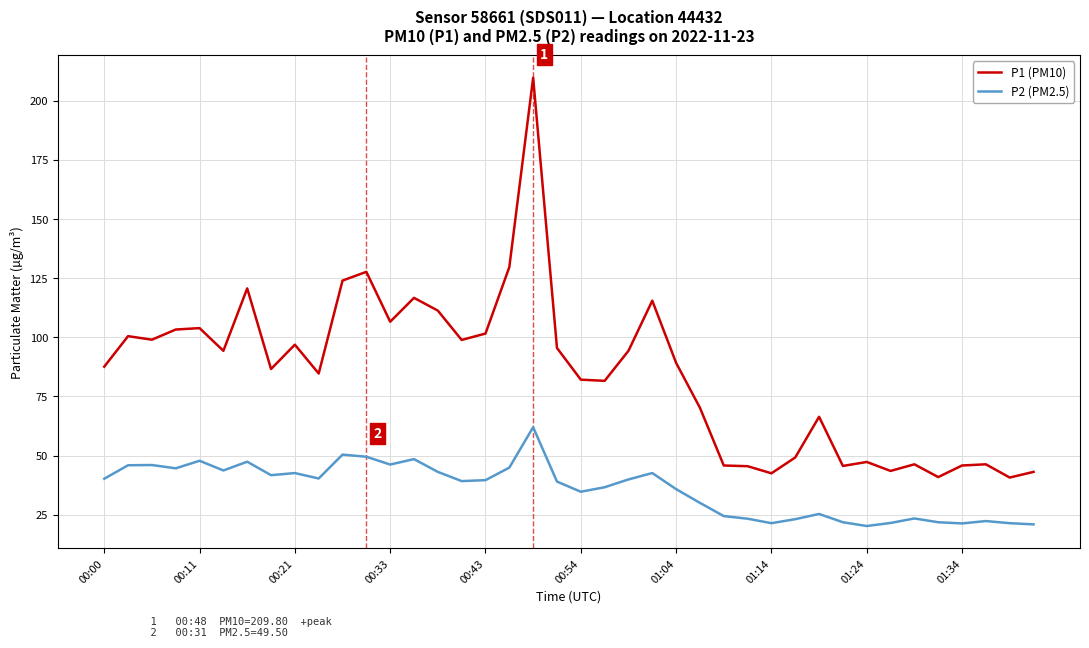

Which series has the widest spread of values?

P1 (PM10)